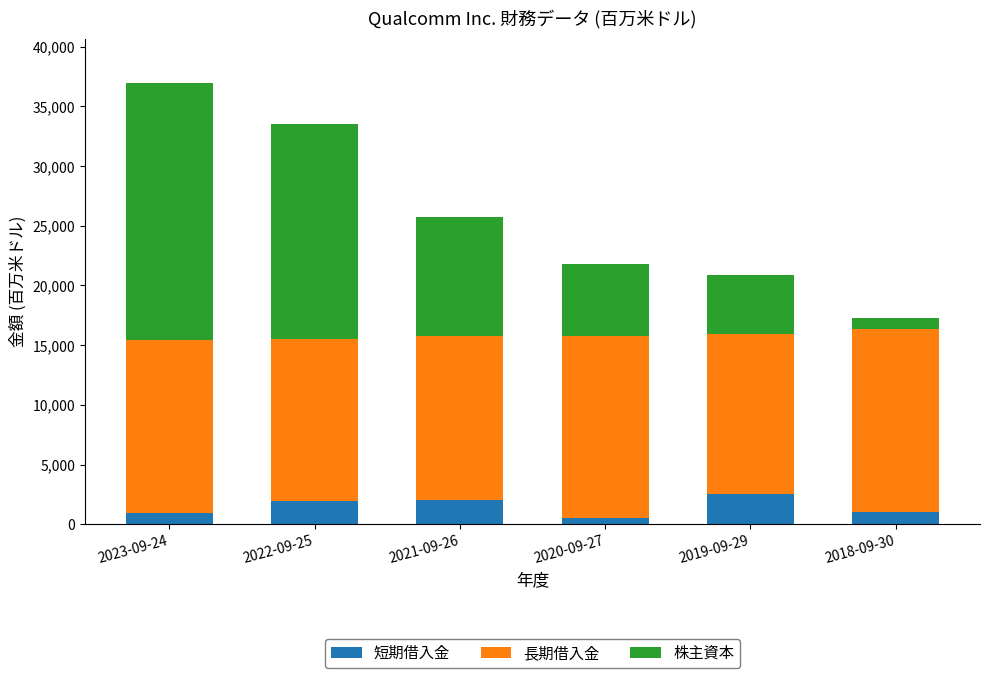

At which category is the sum across all series the highest?

2023-09-24